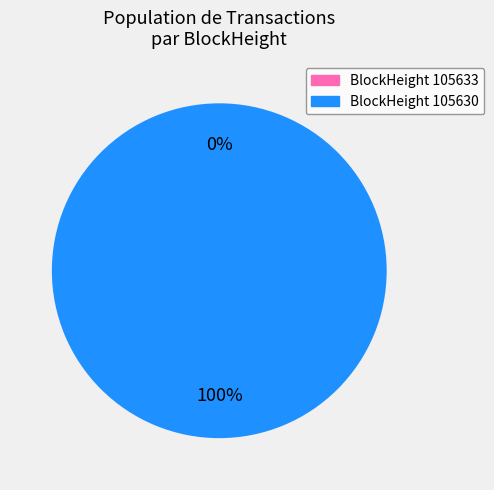

Combined, what portion of the pie is 105633 and 105630?

100.0%